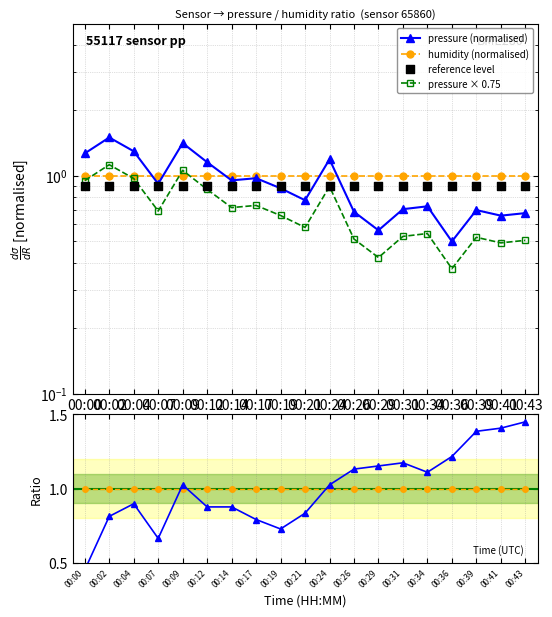

Which series contains the highest Y value?

pressure (normalised)